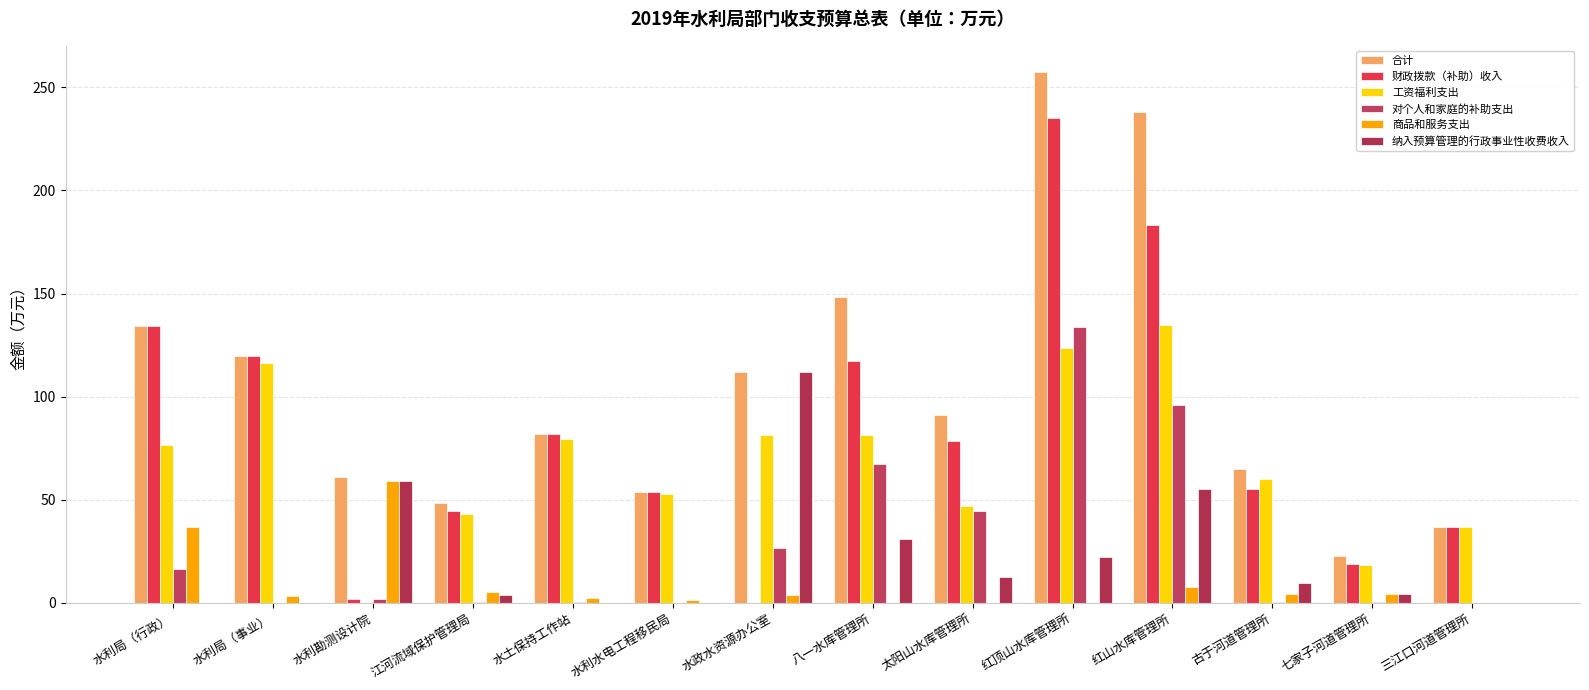

Which series has the largest range (max minus min)?

财政拨款（补助）收入